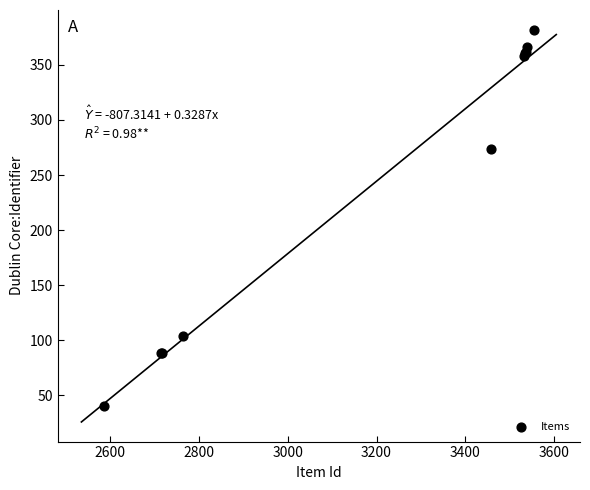

What Y value in the scatter plot is closest to 211?

274